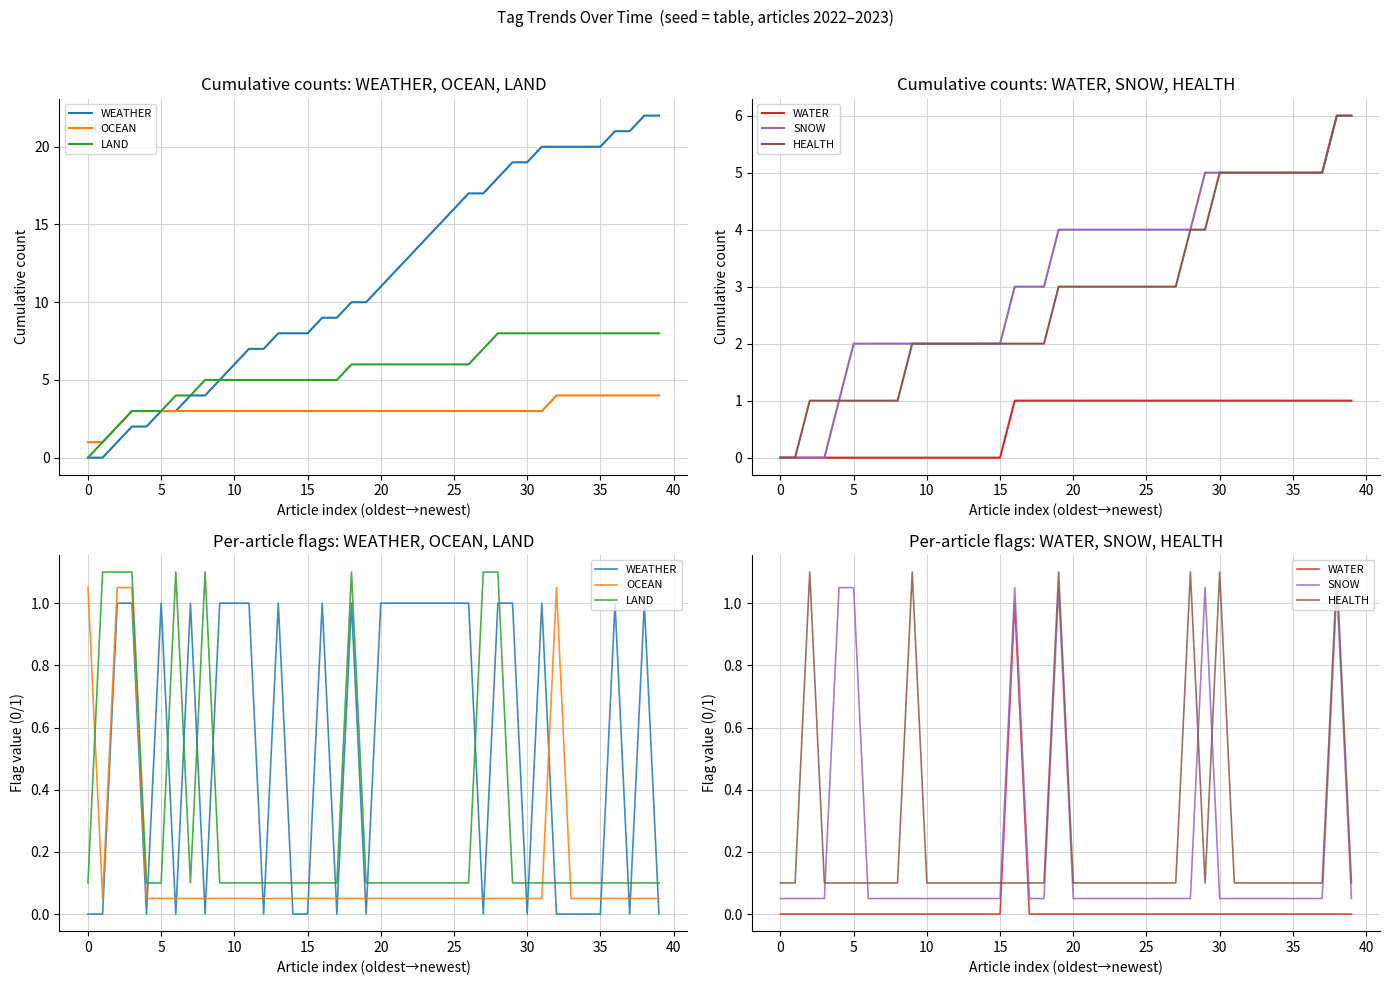

Is it true that WATER equals -0.3 at 35?

False